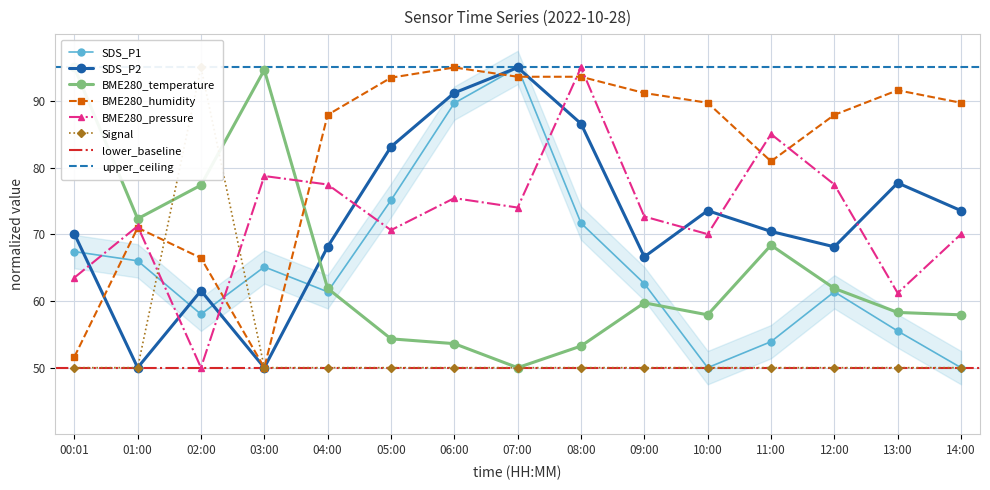

Rank the series at 03:00 from highest to lowest value.

BME280_temperature, BME280_pressure, SDS_P1, SDS_P2, BME280_humidity, Signal